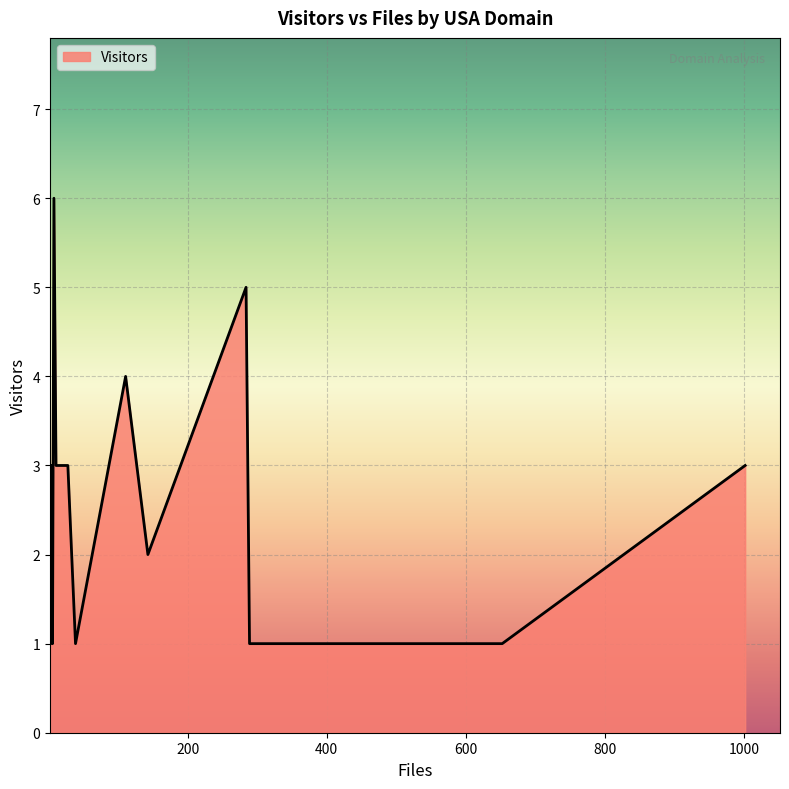

Count the number of data series in this chart.

1